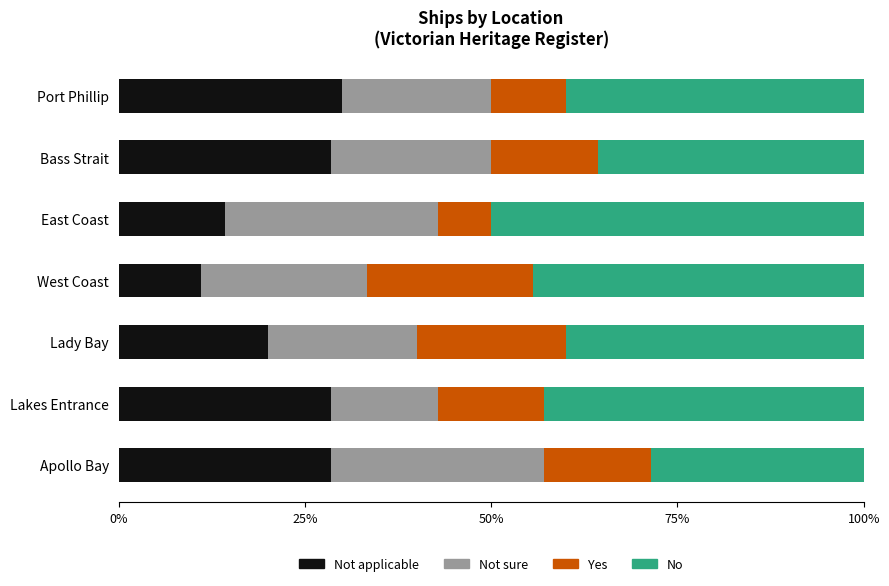

What is the total value across all series at Lakes Entrance?

100.0